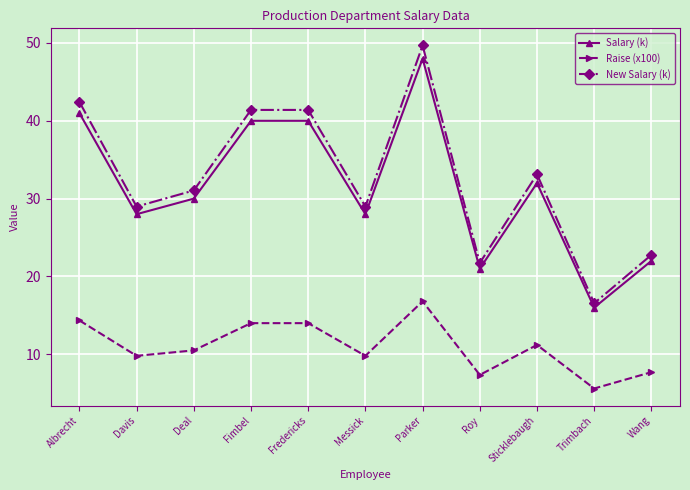

True or false: Salary (k) and New Salary (k) intersect in this chart.

False